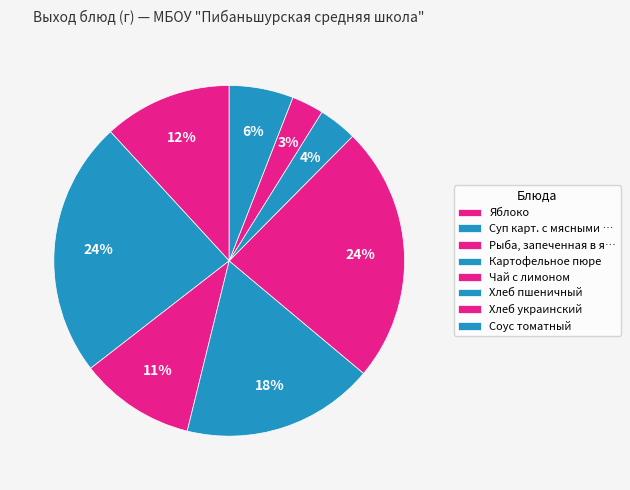

Which slice is the smallest?

Хлеб украинский